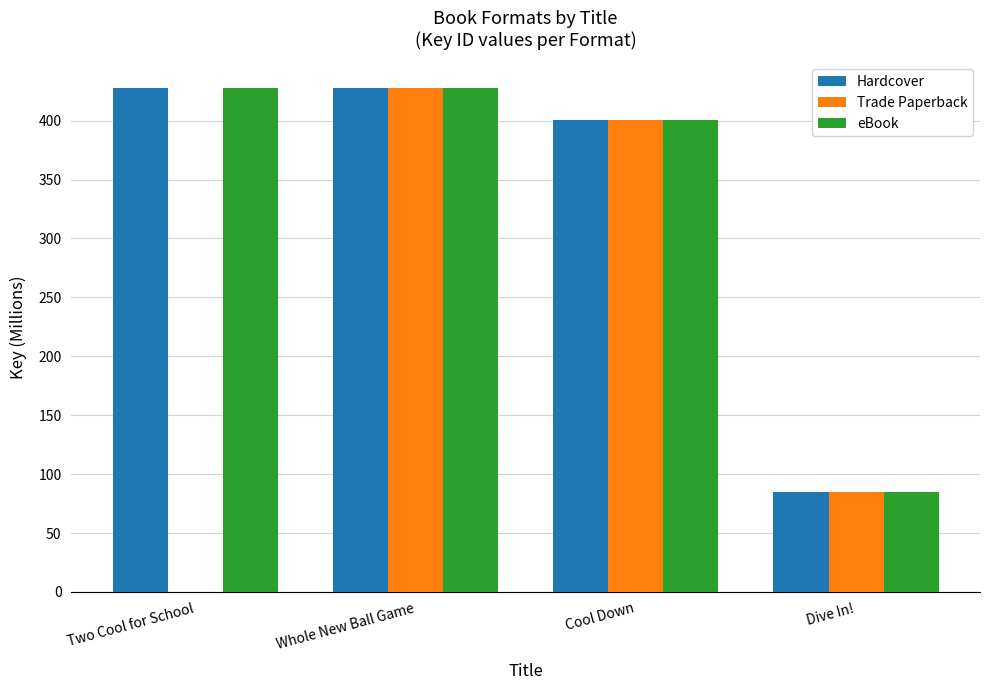

What is the maximum value for Hardcover?

428.1